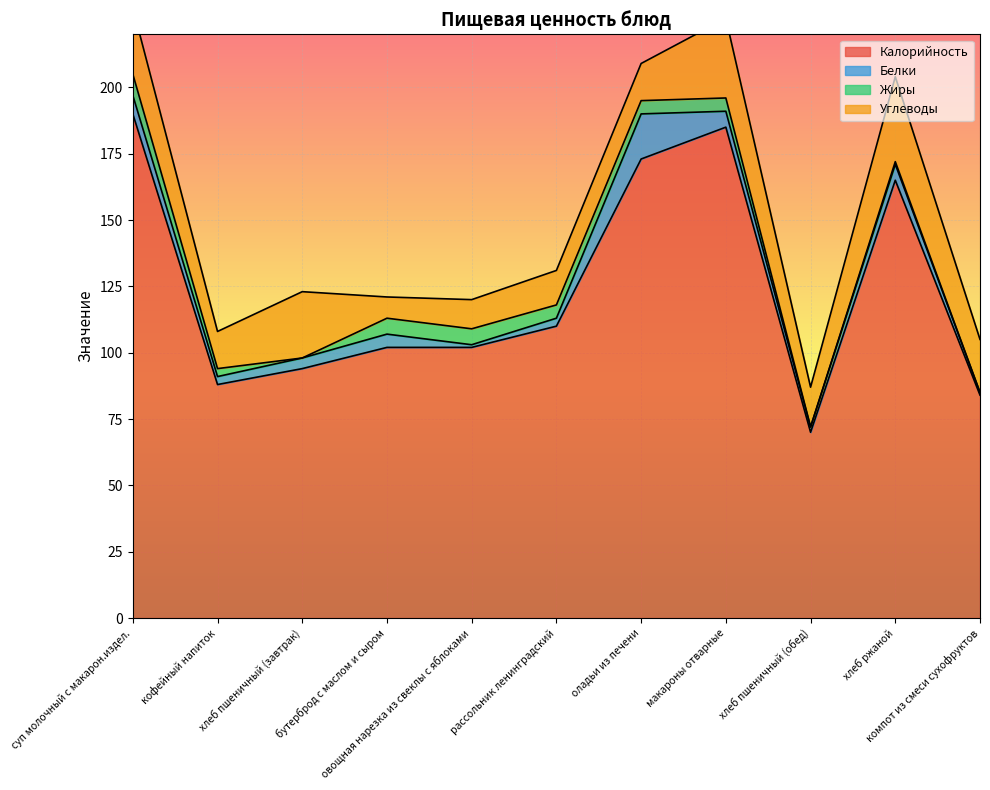

The Белки series shows 3 at хлеб ржаной. True or false?

False